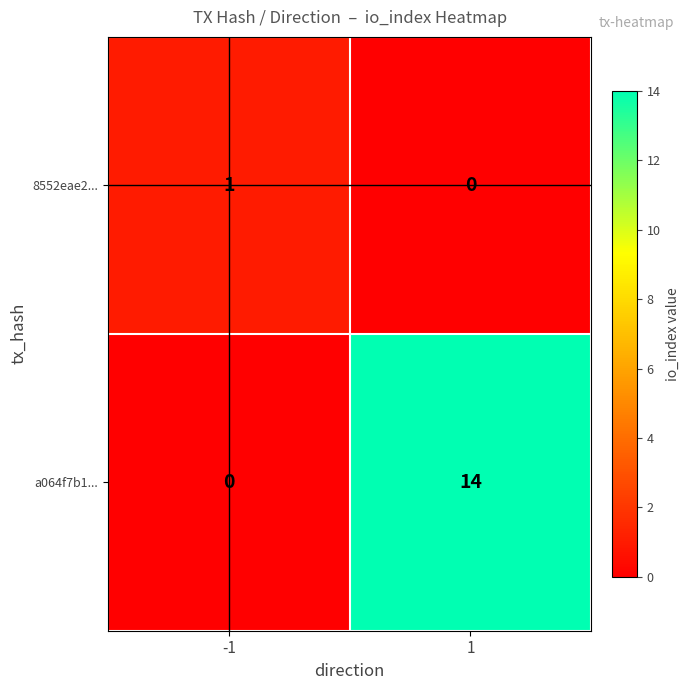

Rank the series by their average value, from lowest to highest.

8552eae2..., a064f7b1...